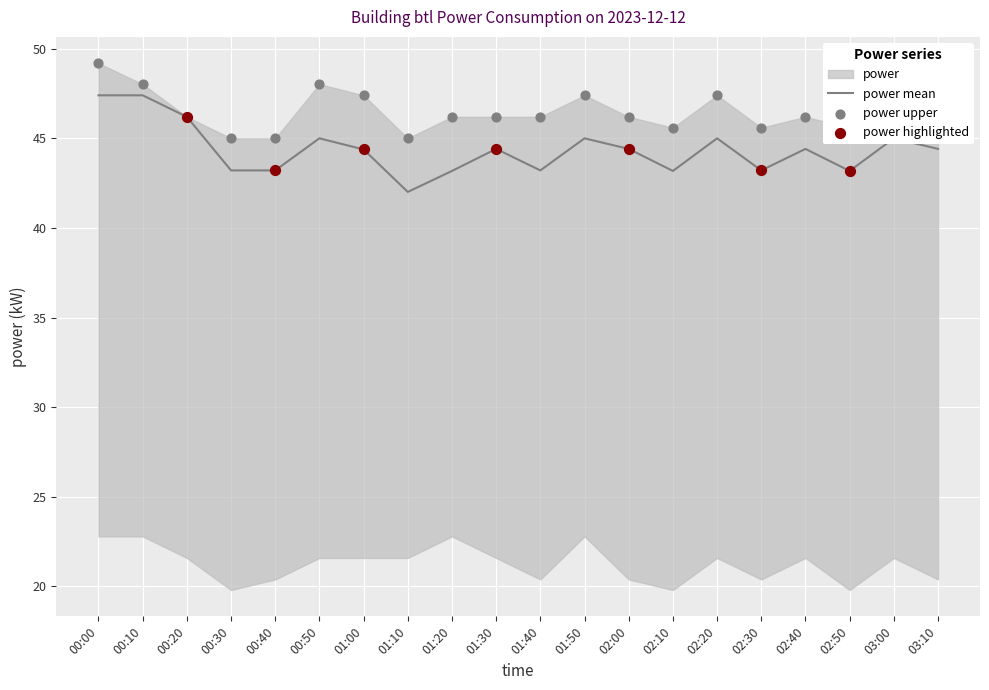

At how many categories does at least one series exceed 45?

17